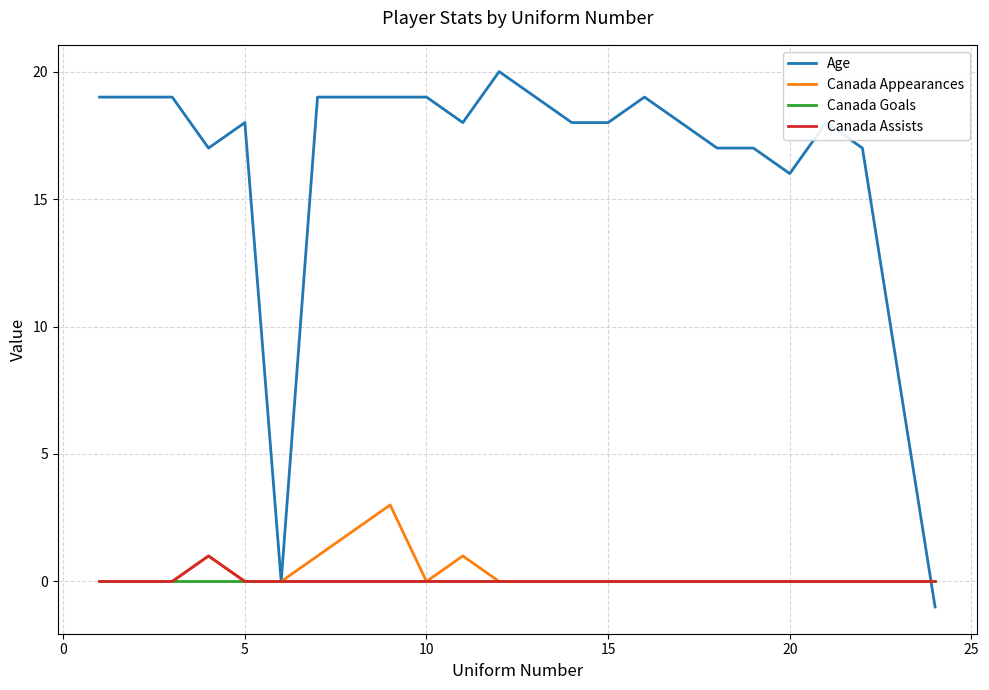

What is the maximum value for Age?

20